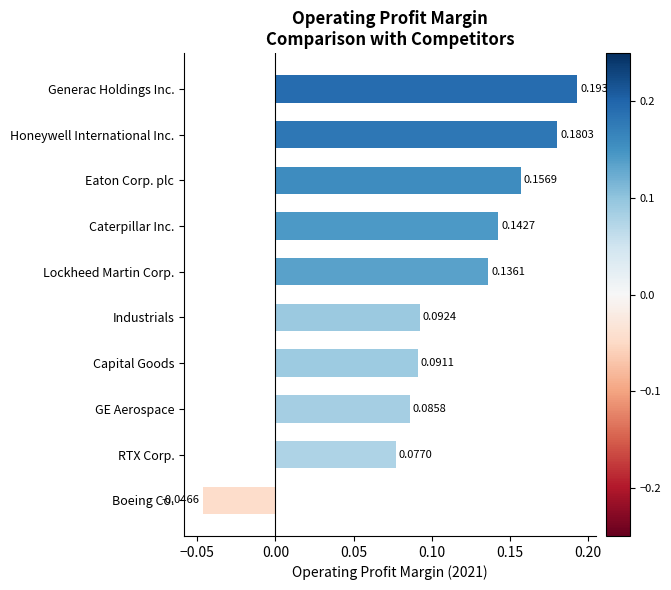

Which has a higher value, GE Aerospace or Caterpillar Inc.?

Caterpillar Inc.